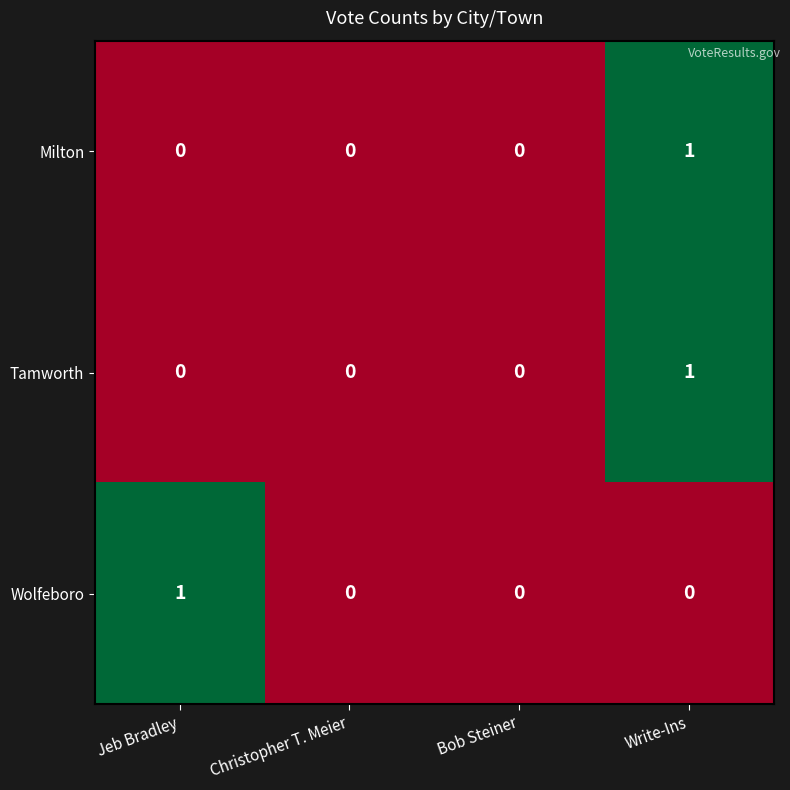

True or false: Milton has a value of 0 at Bob Steiner.

True